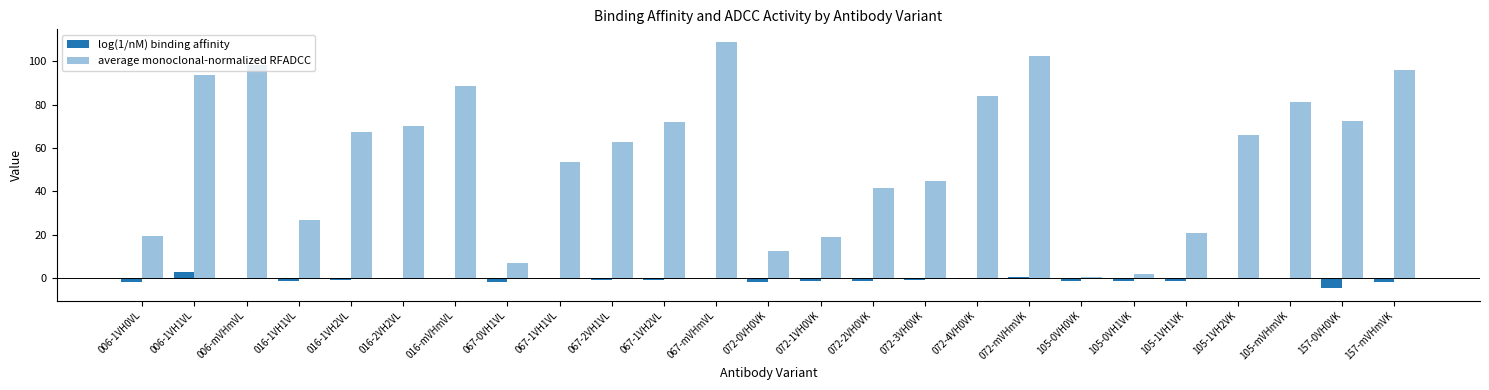

How many groups of bars are there?

25